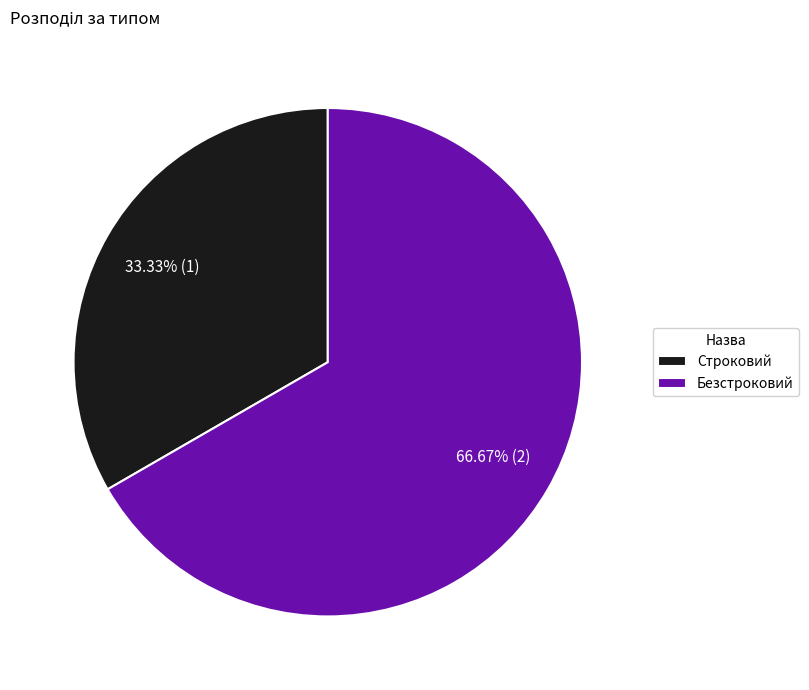

Which category has the smallest portion of the pie?

Строковий